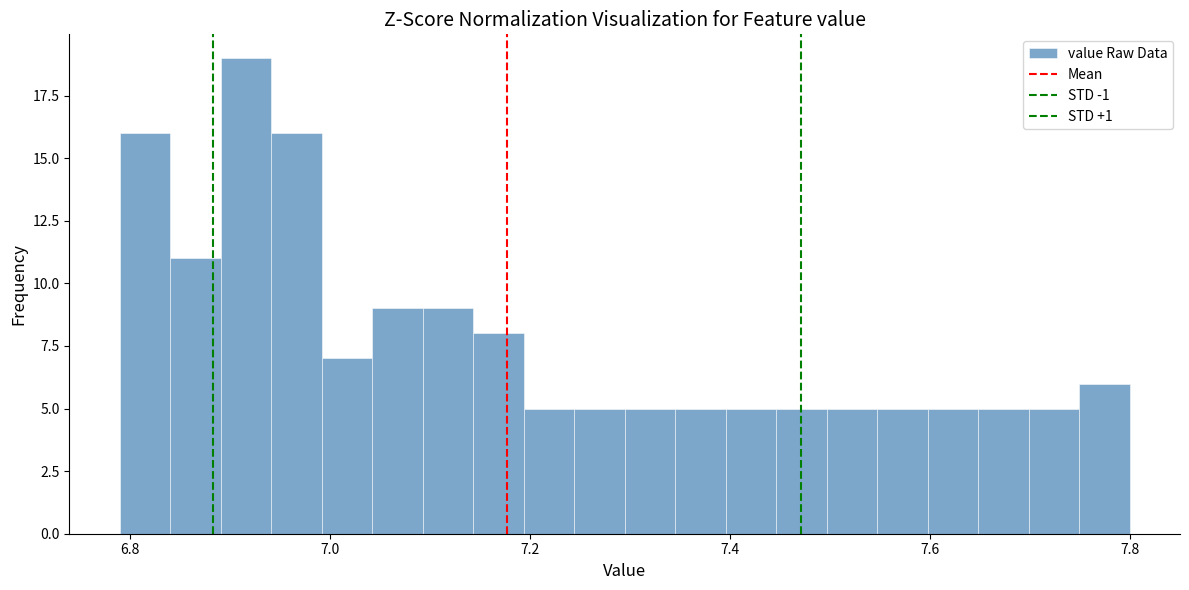

Around what value on the x-axis is the tallest bar? Give the approximate position of its centre, as read against the axis.

6.92